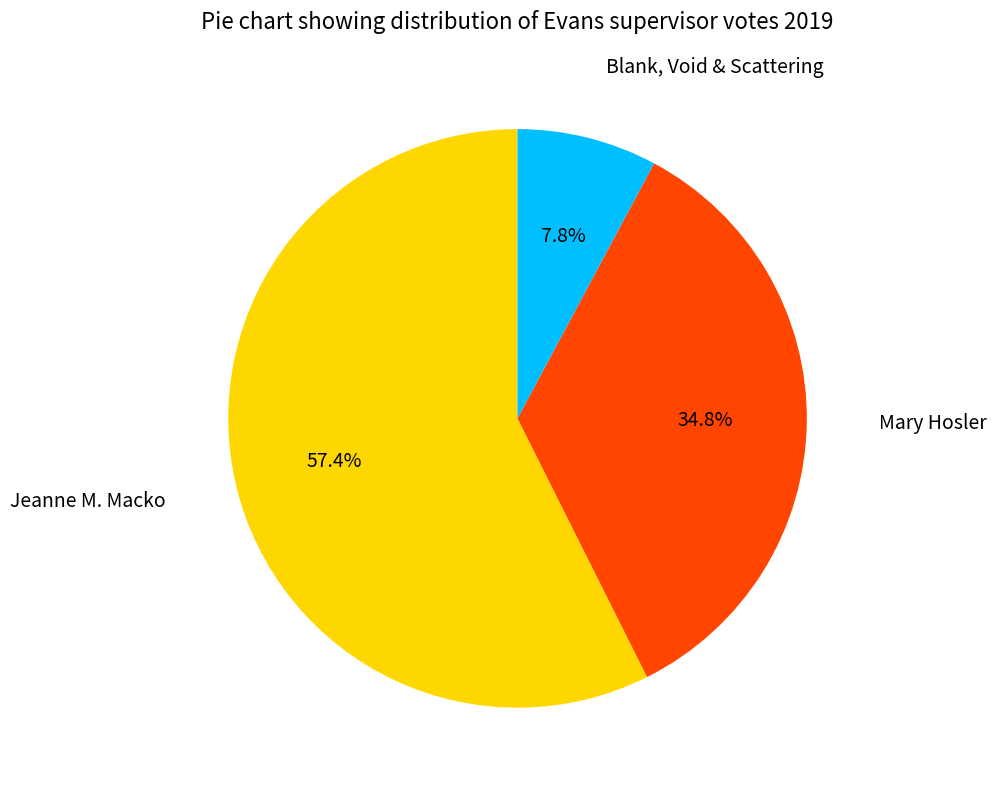

Is there any slice that represents more than half of the pie?

Yes